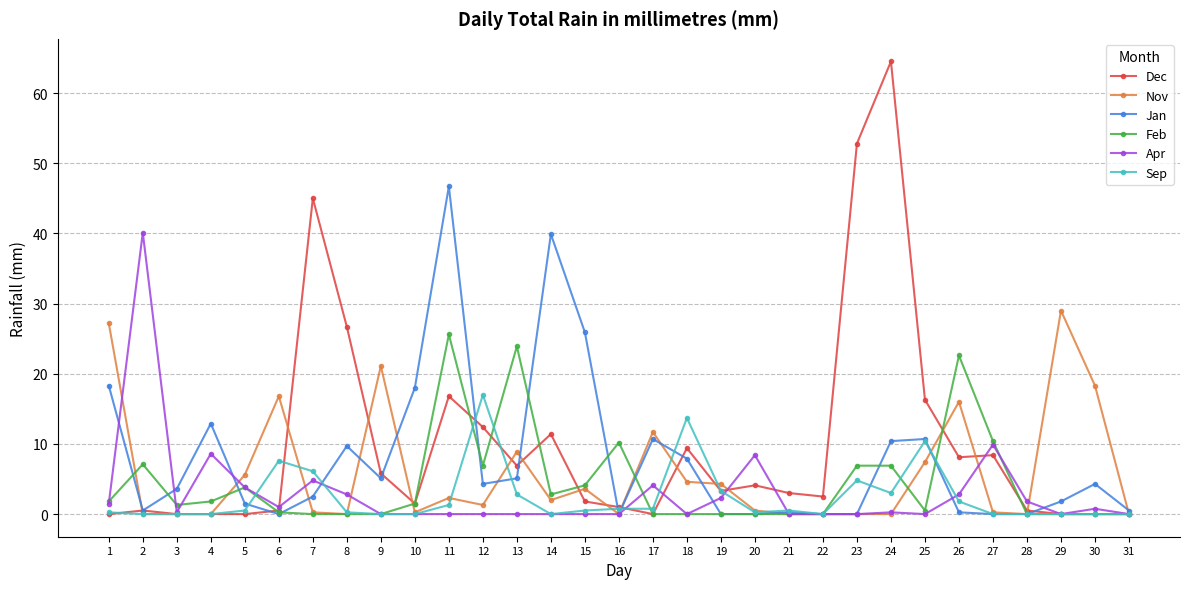

True or false: Feb has more than 2 points higher than both neighbors.

True